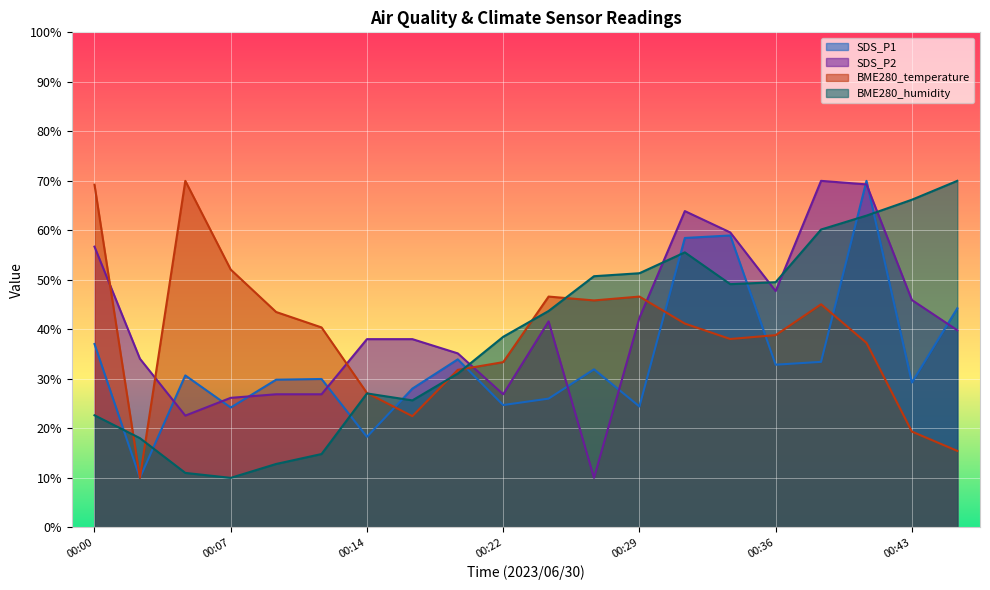

Is it true that BME280_humidity equals 55.6 at 00:31?

True